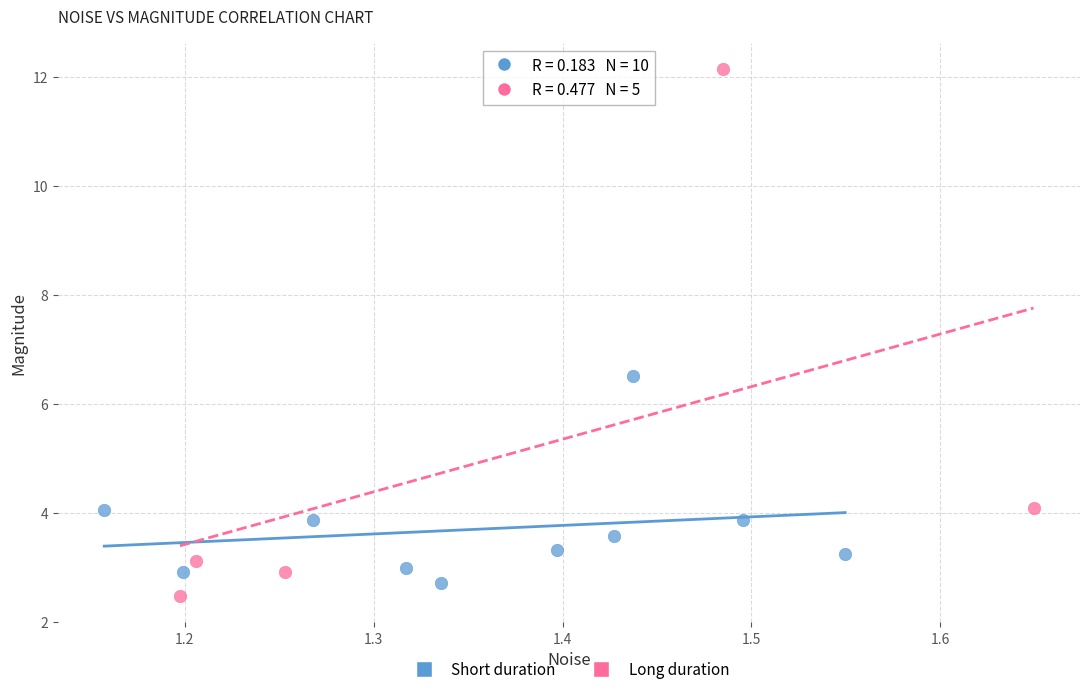

Which series has the largest Y range (max minus min)?

Long duration